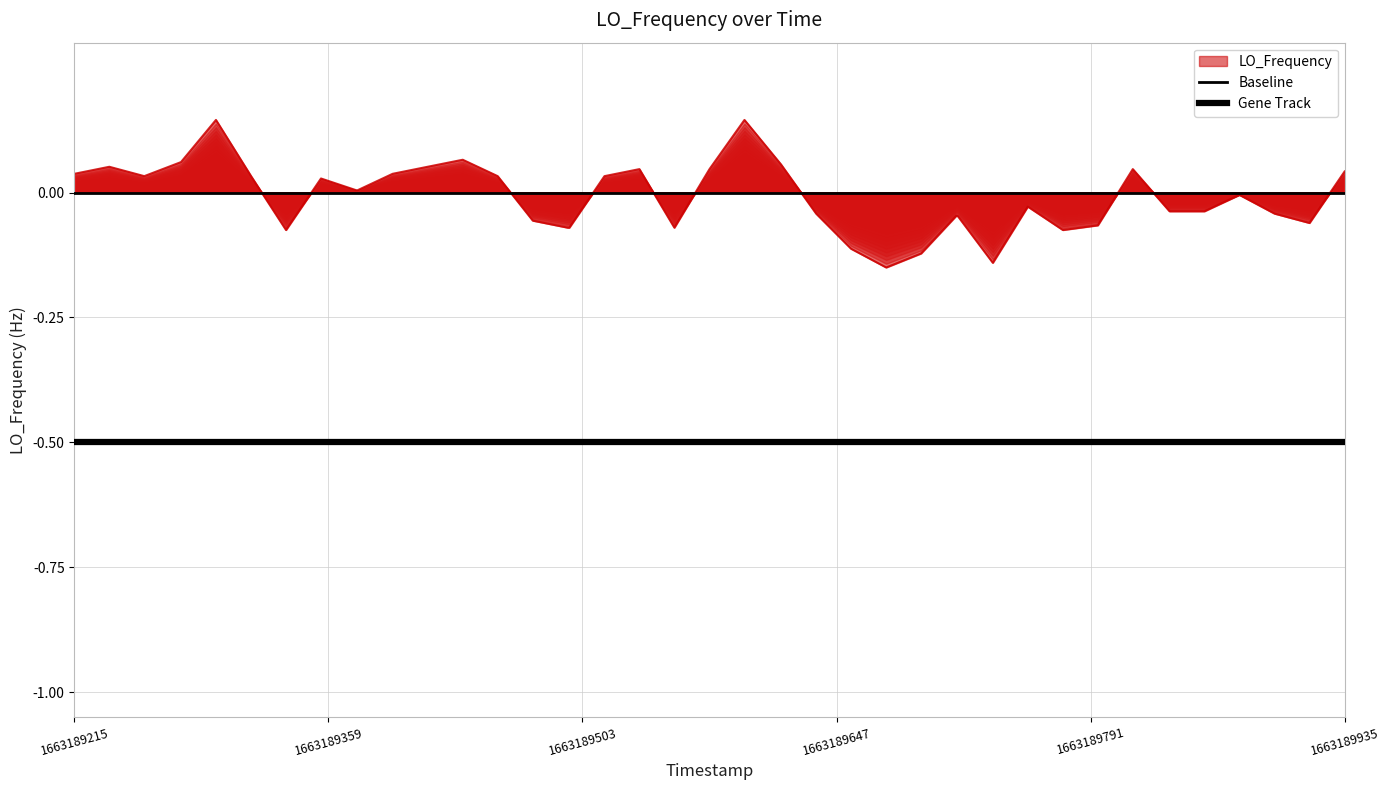

The Gene Track series shows -0.8 at 1663189935. True or false?

False